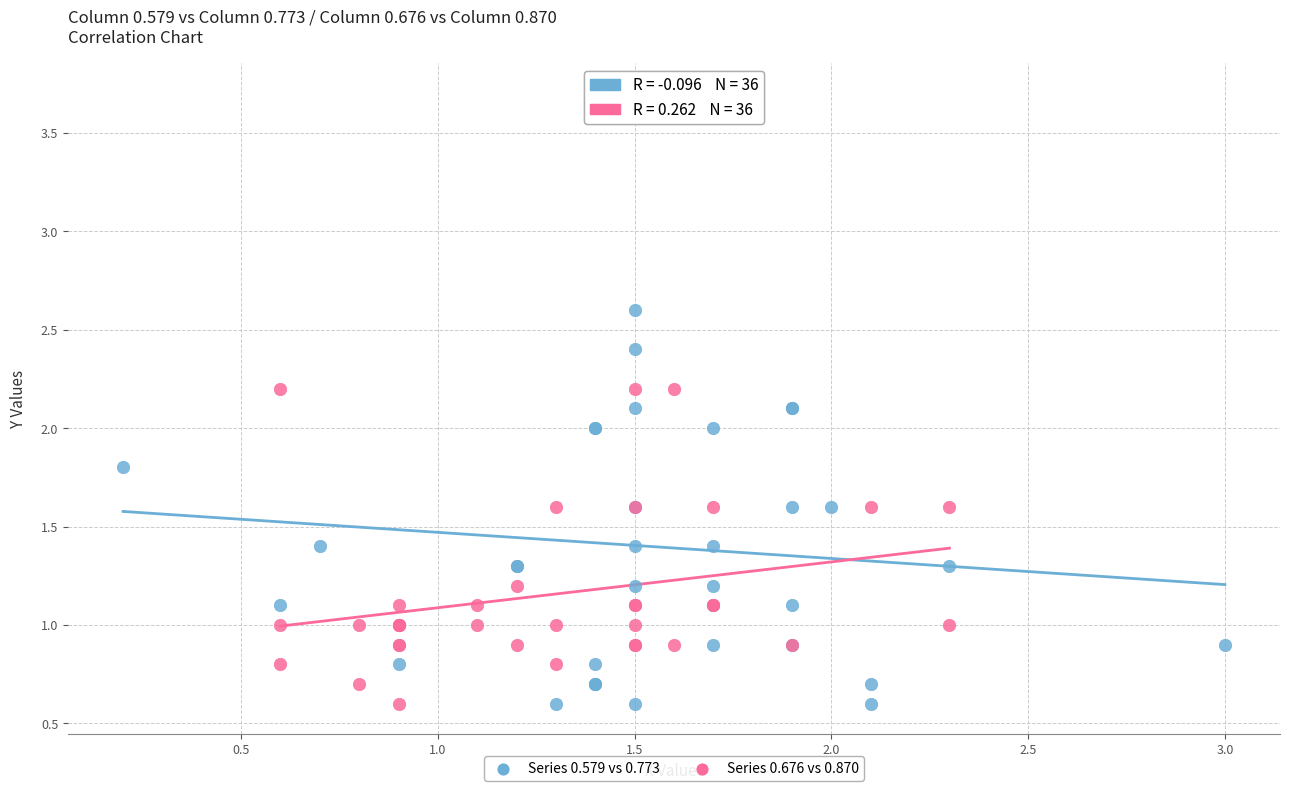

Which series reaches the maximum Y coordinate?

Series 0.579 vs 0.773